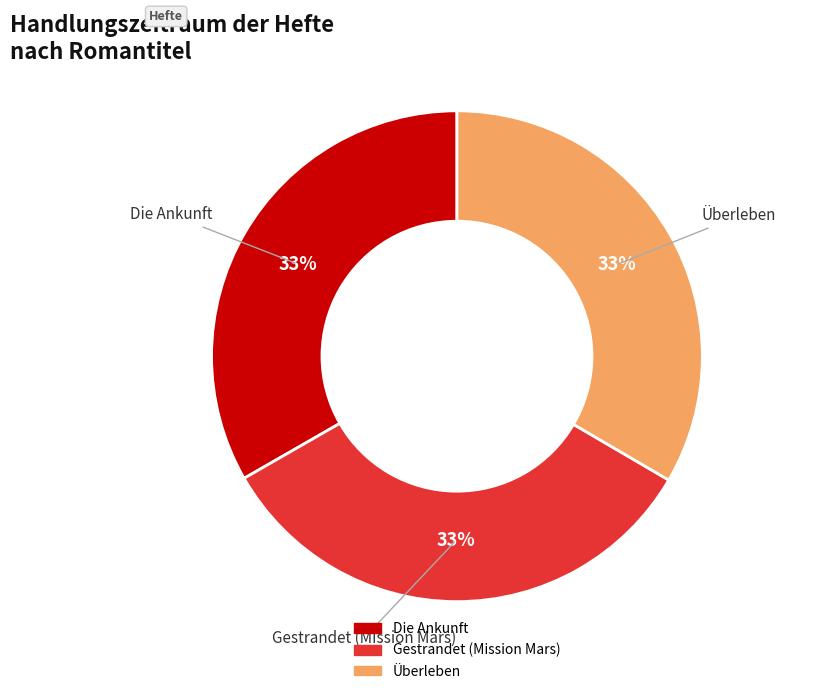

True or false: Die Ankunft accounts for 21% of the total.

False